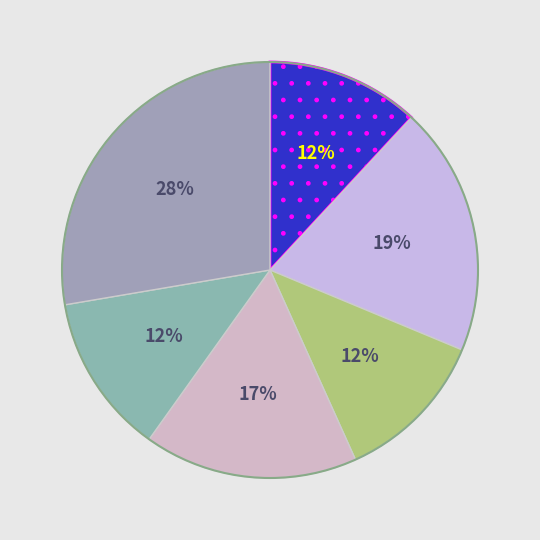

How many slices are in this pie chart?

6